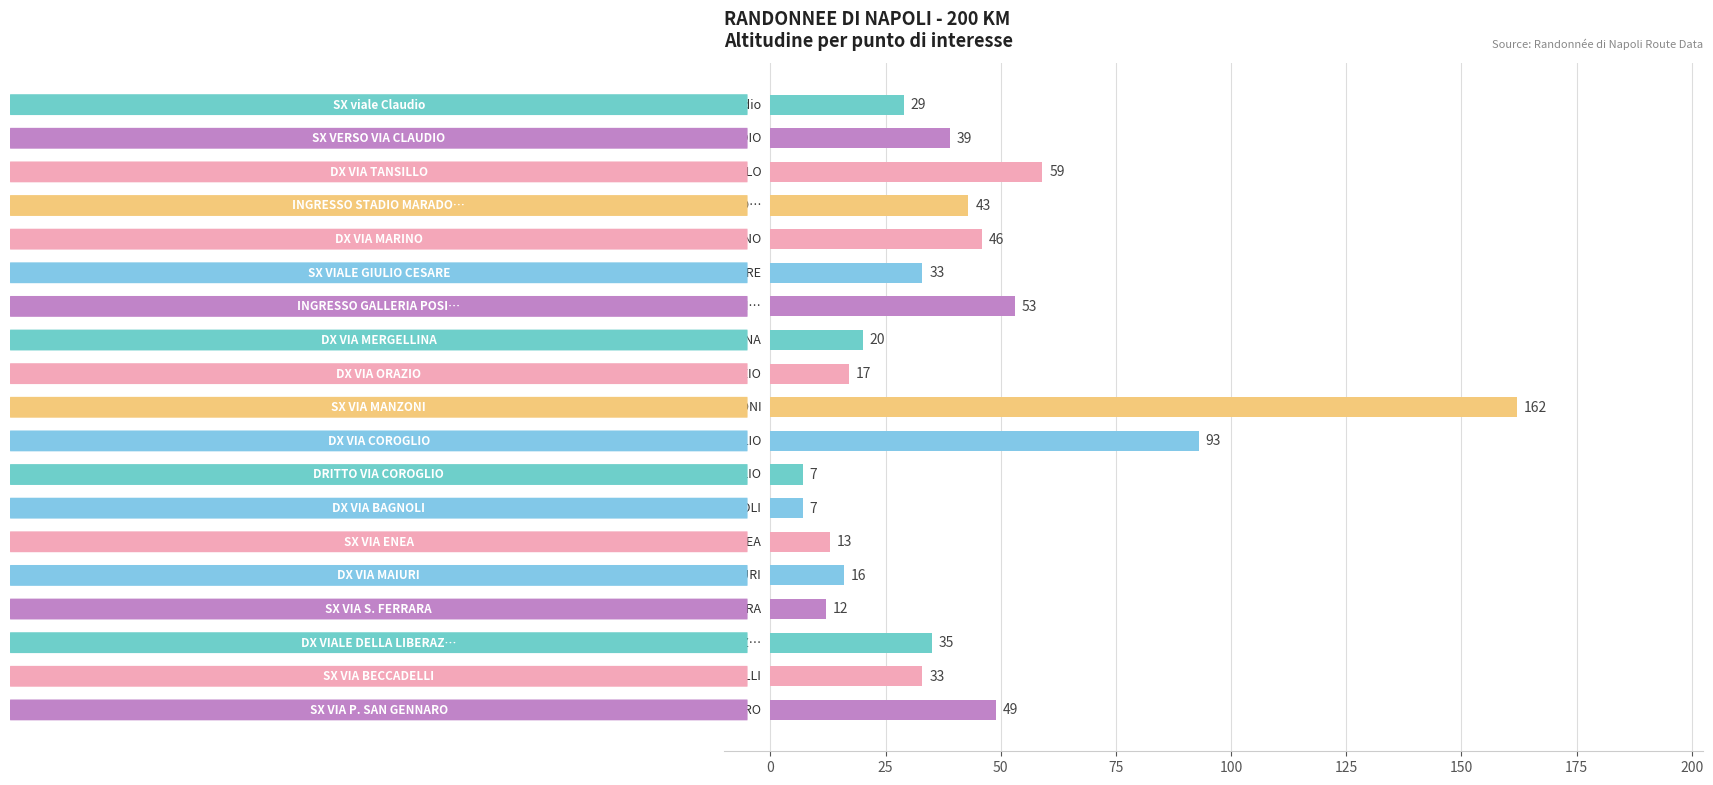

How many data points are less than 33?

8